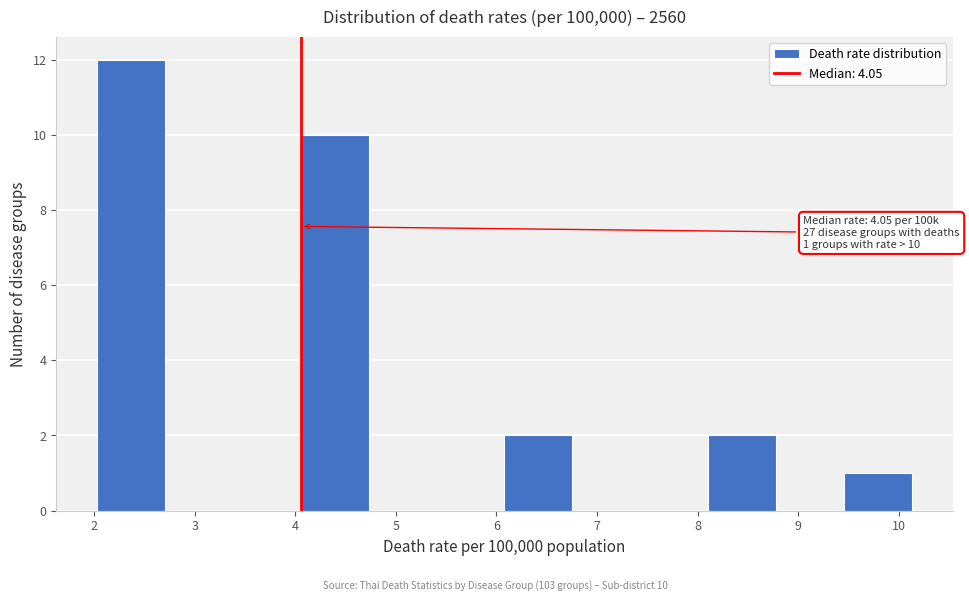

Which range on the x-axis has the tallest bar?

2.0 to 2.7